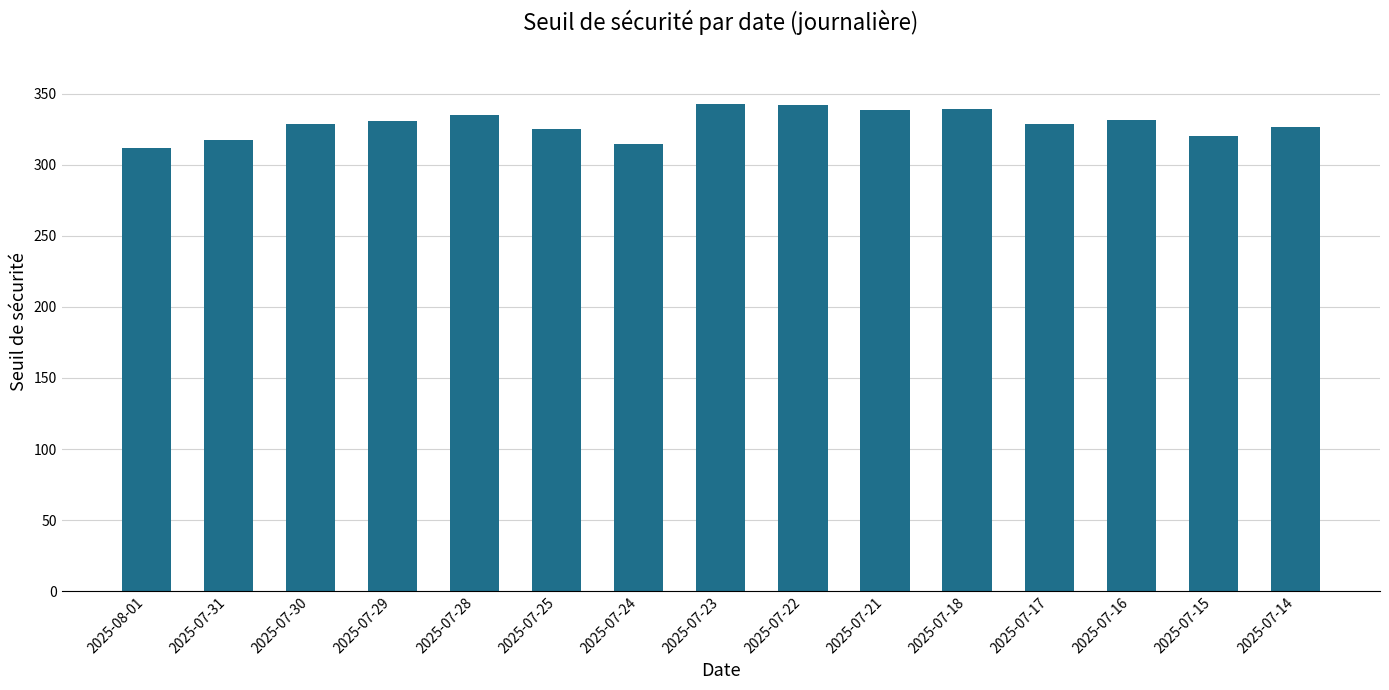

What value does the data have at 2025-07-22?

342.1